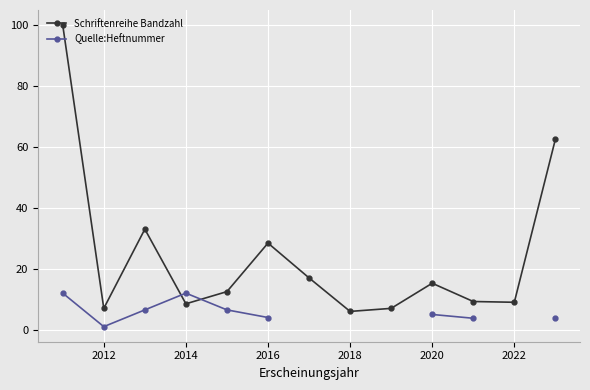

Which series ends up on top after the final intersection of Quelle:Heftnummer and Schriftenreihe Bandzahl?

Schriftenreihe Bandzahl